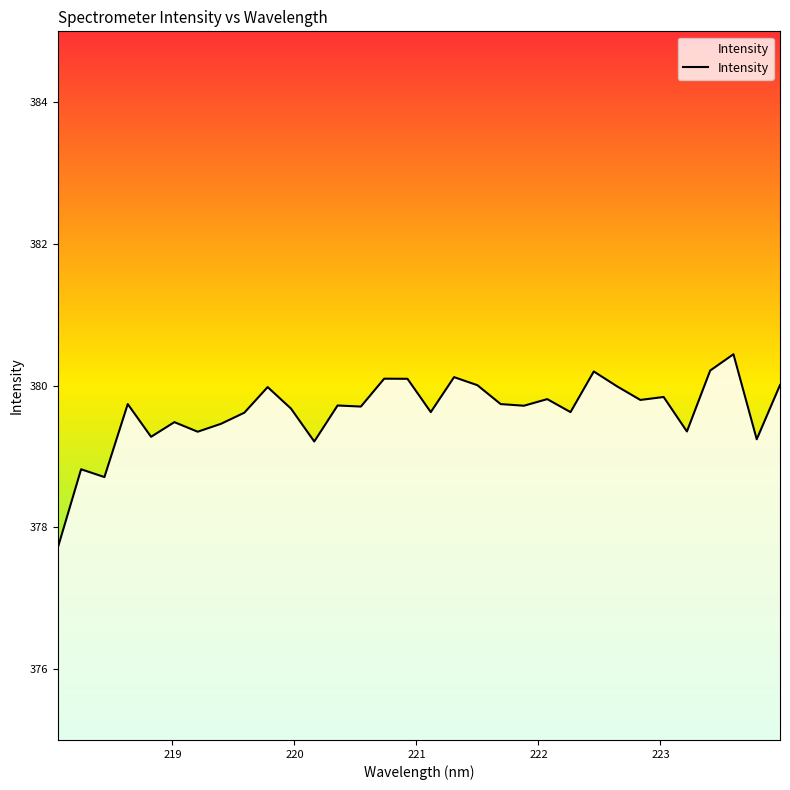

How many points are higher than both their immediate neighbors (excluding endpoints)?

11